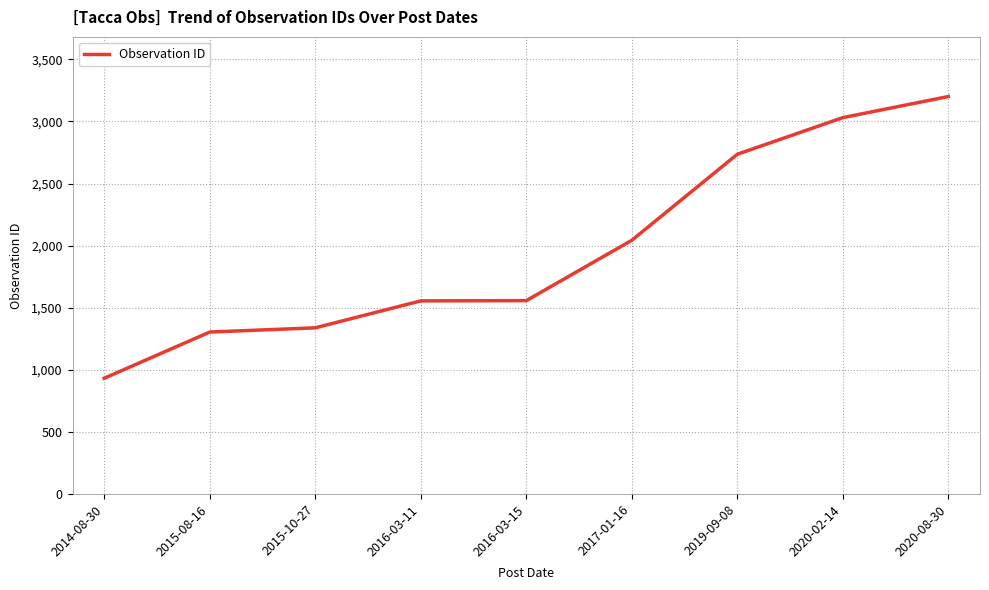

Which label corresponds to the largest value in the chart?

2020-08-30